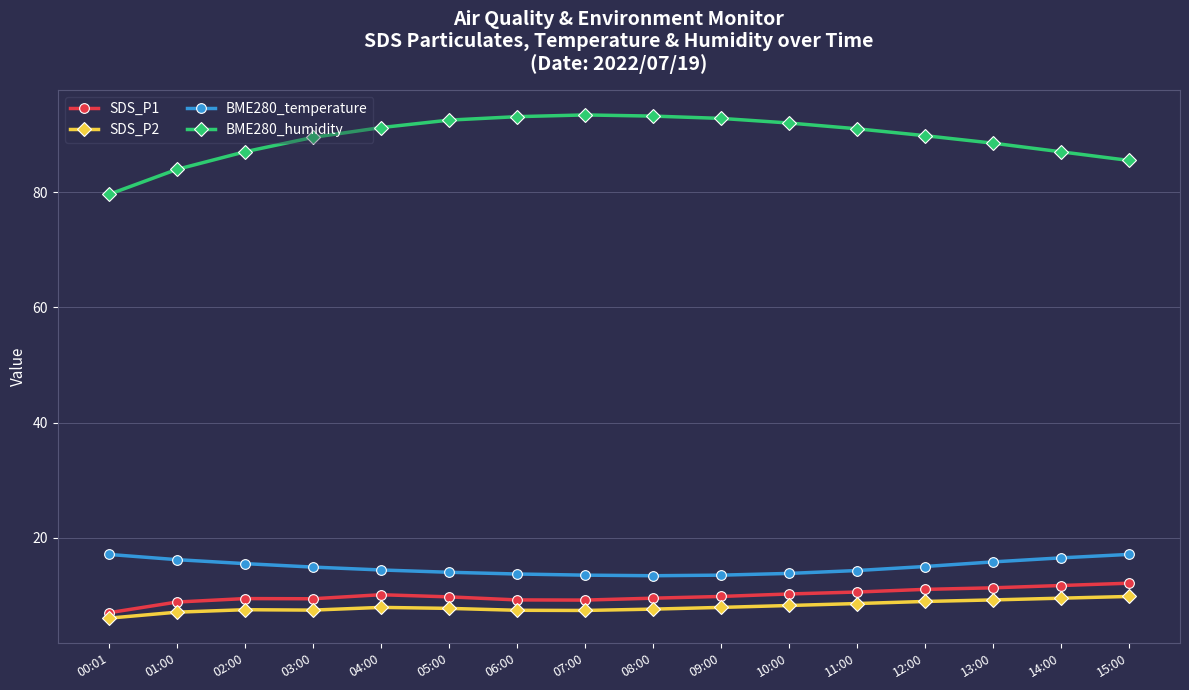

How many distinct data groups are displayed?

4